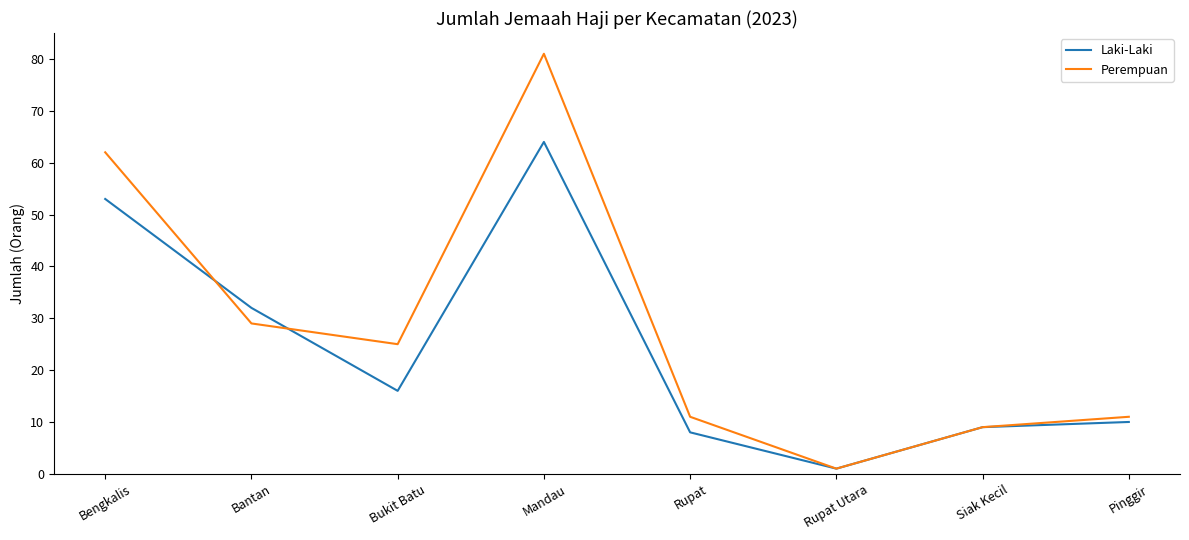

How many lines are shown in the chart?

2